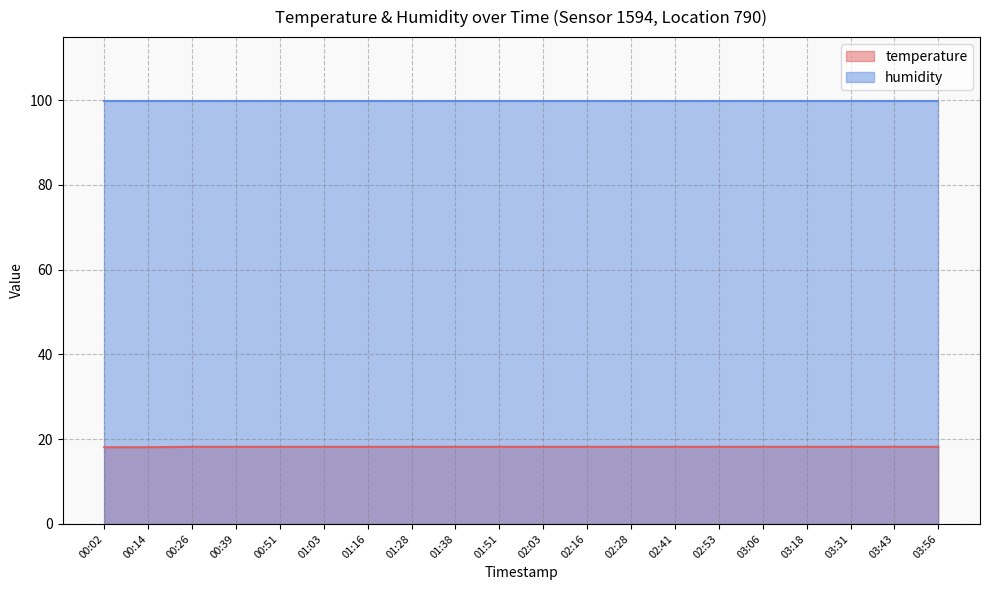

Which has a higher value, 03:56 or 01:03?

03:56